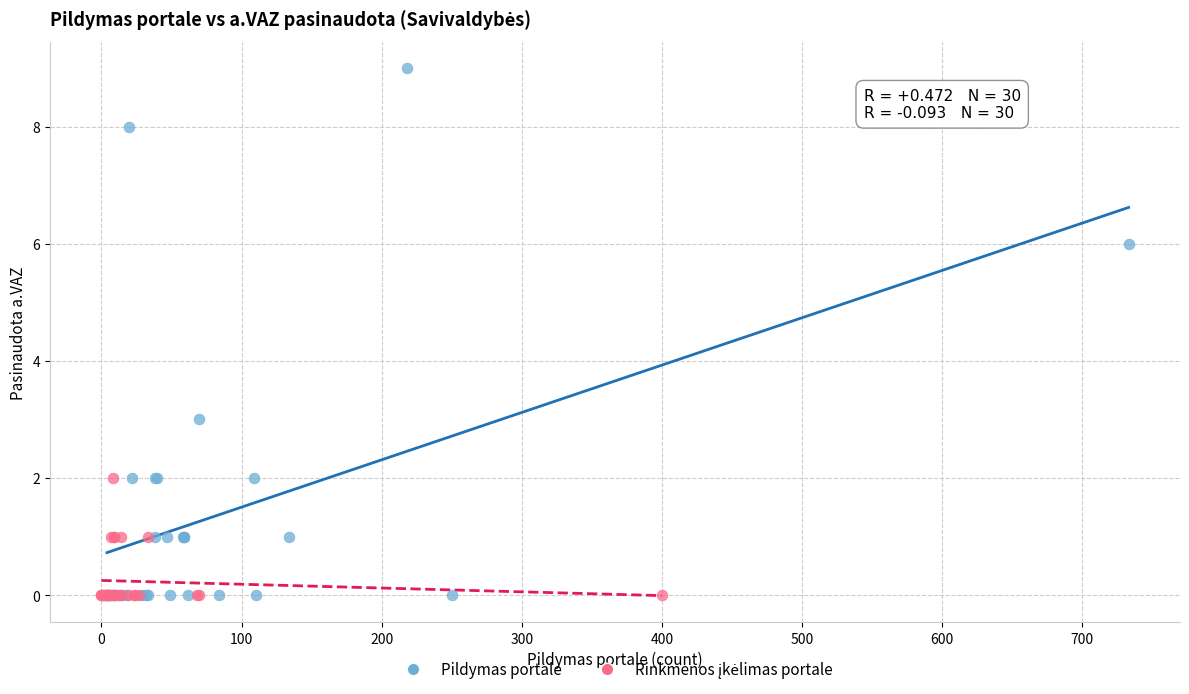

Which series has the largest Y range (max minus min)?

Pildymas portale